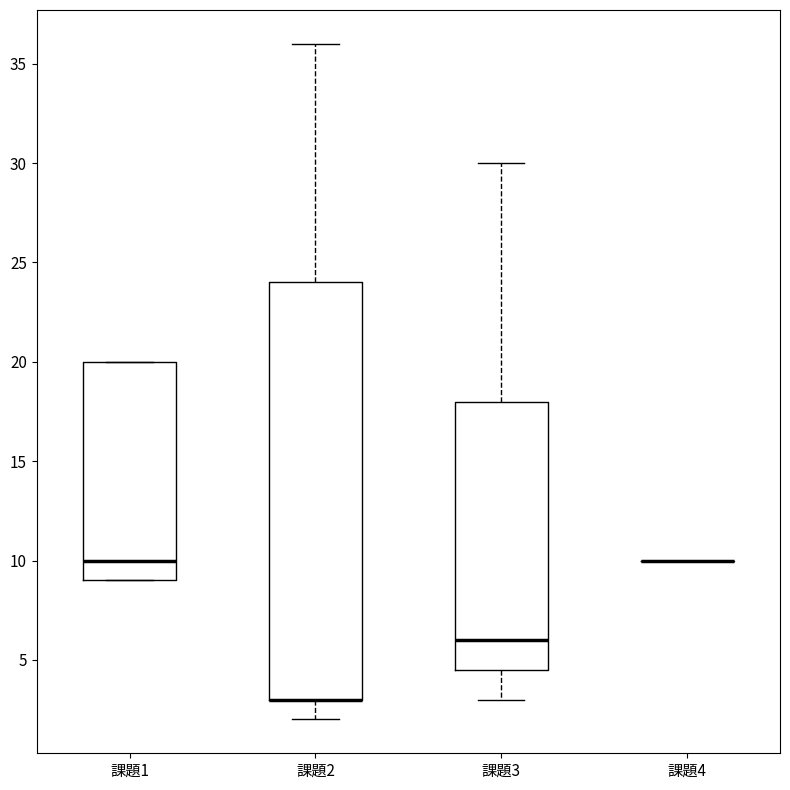

Reading left to right, read every box against the y-axis: the position of its median line, the range the box covers, and the ends of its whiskers. The values are not printed on the chart, so give them approximately, as read against the axis.

課題1: median 10.0, box 9.0 to 20.0, whiskers 9.0 to 20.0
課題2: median 3.0 (drawn on the box's lower edge), box 3.0 to 24.0, whiskers 2.0 to 36.0
課題3: median 6.0, box 4.5 to 18.0, whiskers 3.0 to 30.0
課題4: box collapsed to a line at 10.0, whiskers 10.0 to 10.0